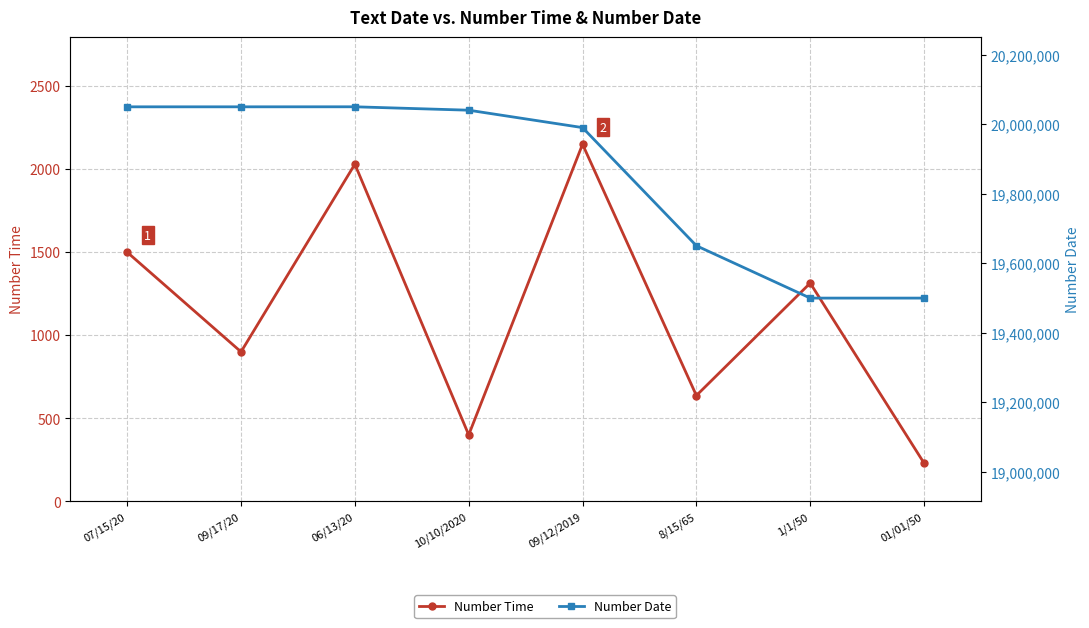

List the series in order of their overall mean, lowest first.

Number Time, Number Date